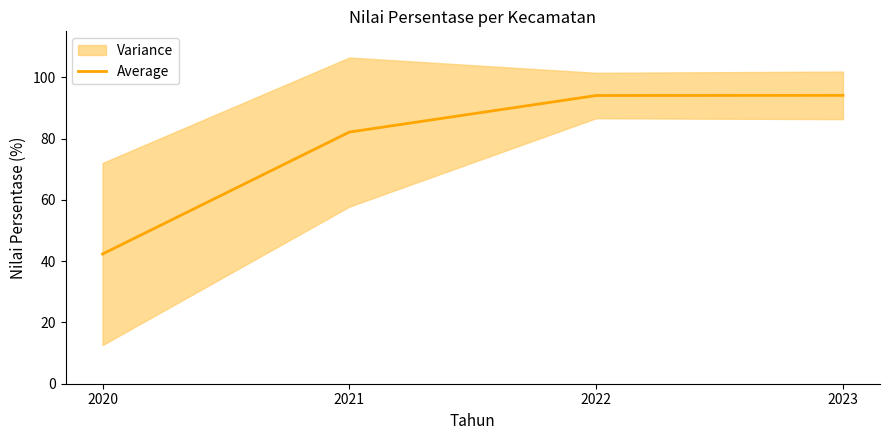

What is the difference between the second highest and minimum values?

51.7